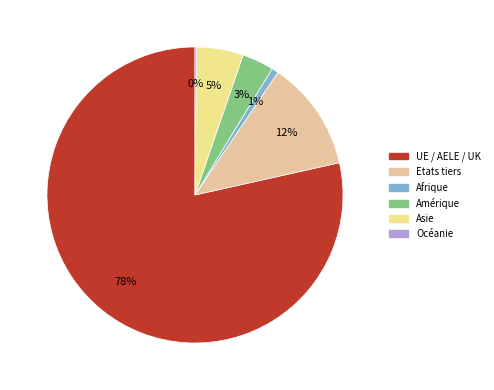

Is it true that UE / AELE / UK is 85% of the pie?

False